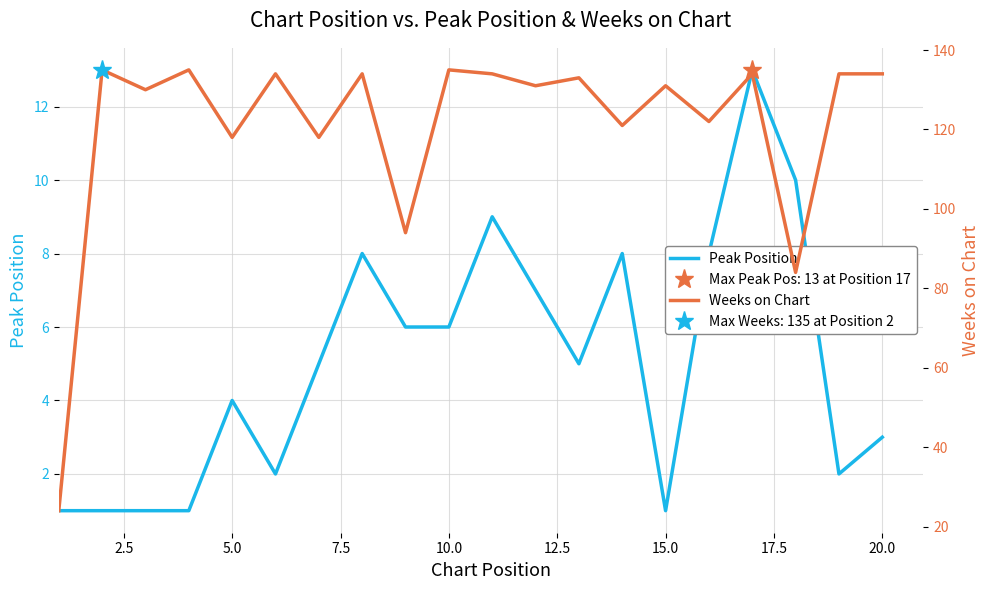

How many lines are shown in the chart?

2